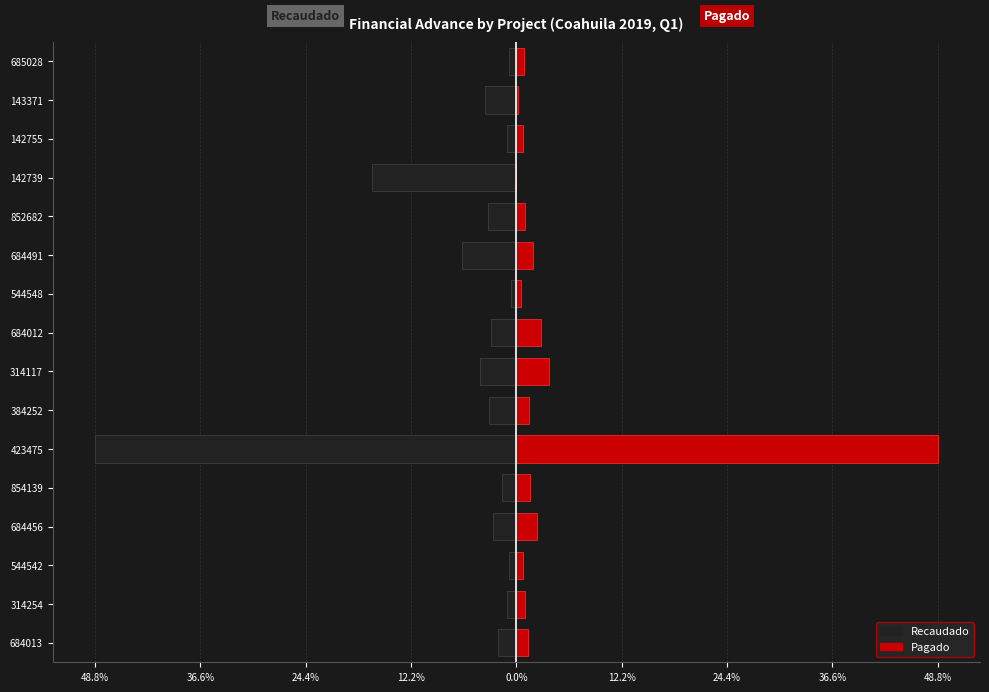

Does the chart contain stacked bars?

No